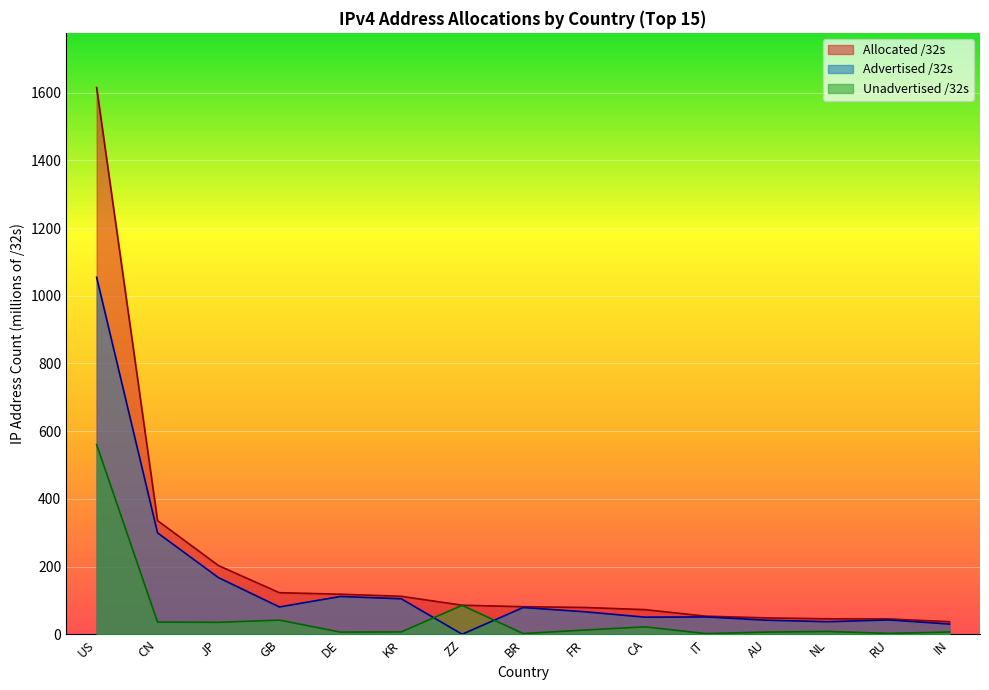

At which category is the sum across all series the highest?

US